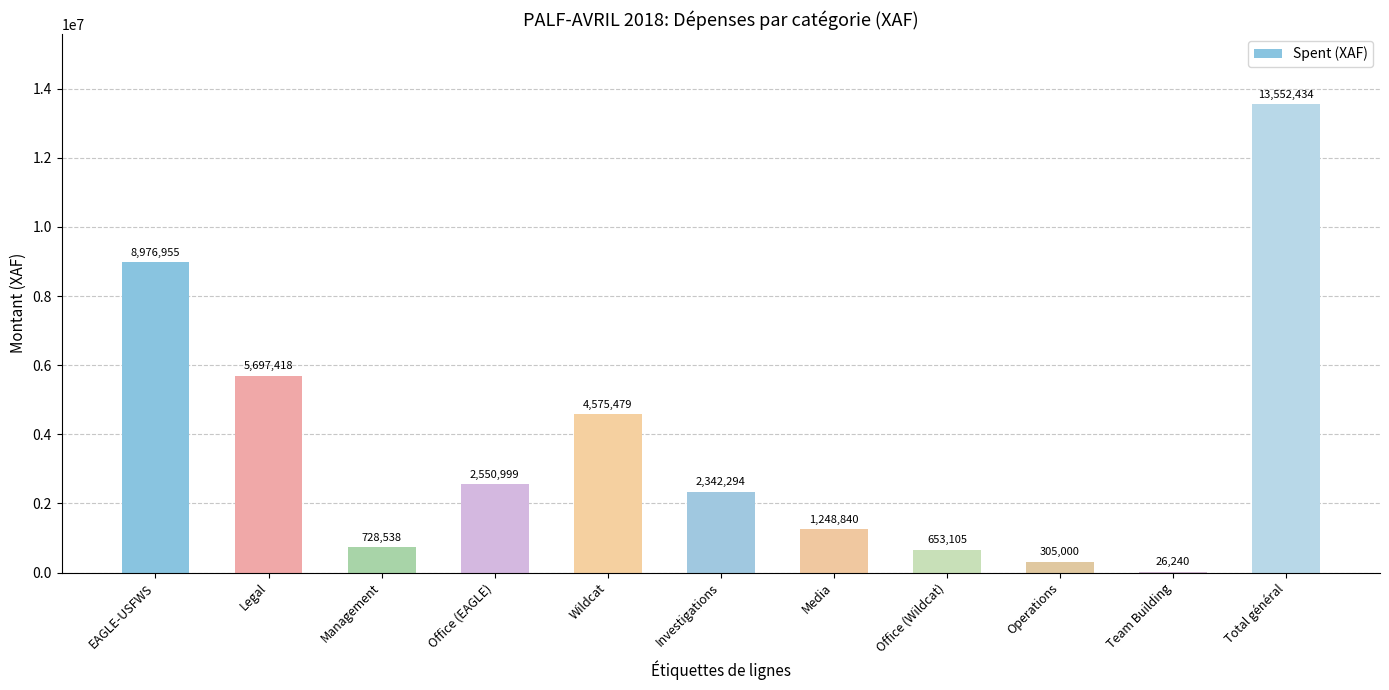

Read the value at EAGLE-USFWS, to the nearest 10.

8976960